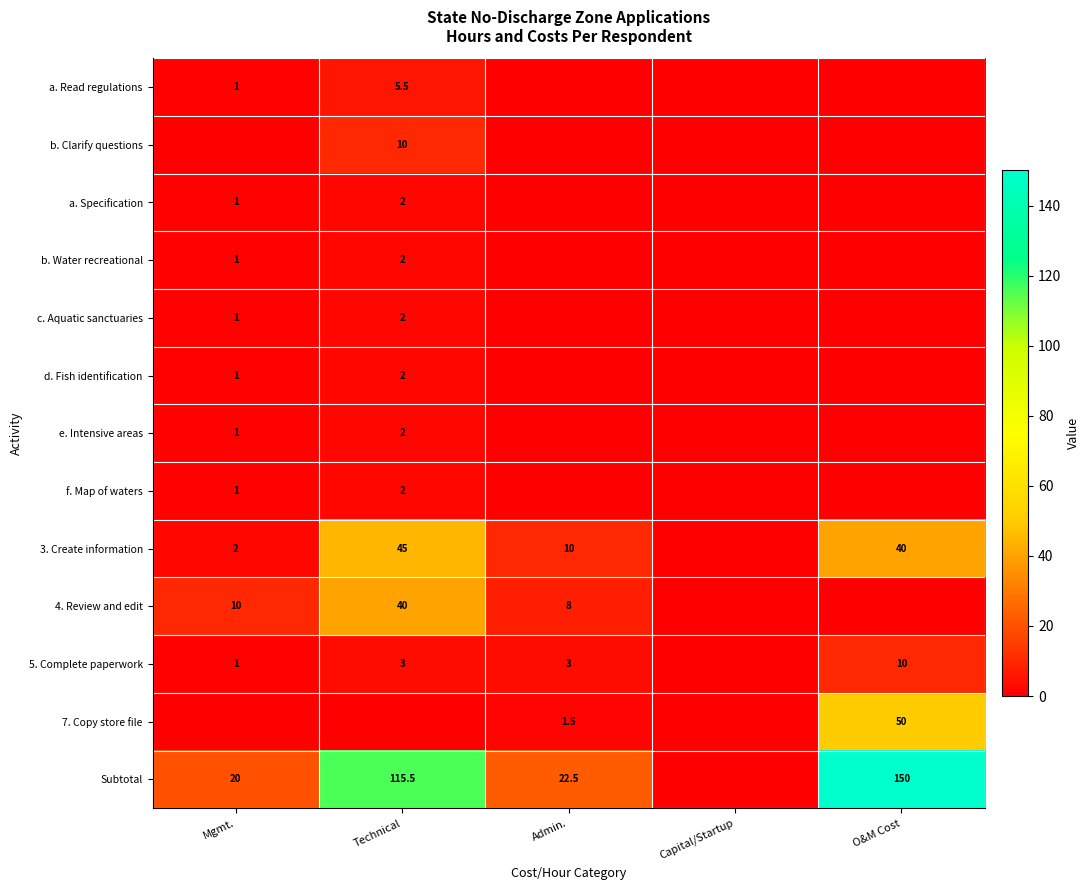

Is the value of 4. Review and edit at Admin. greater than the value of a. Specification at Mgmt.?

Yes